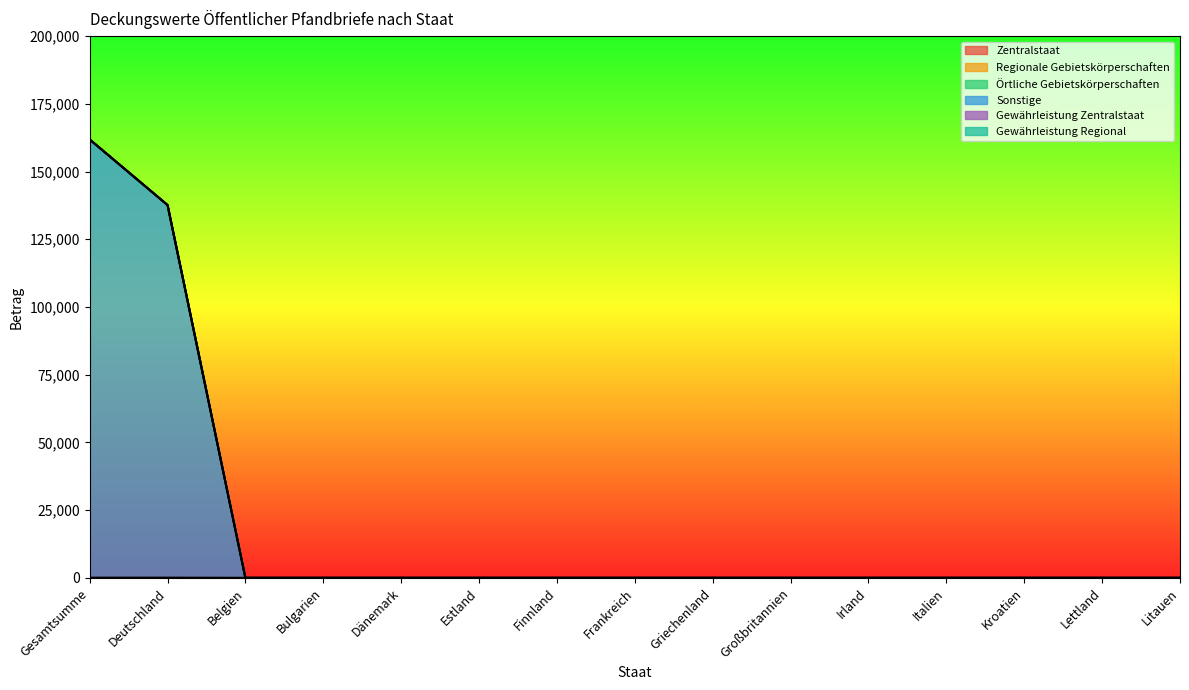

True or false: Sonstige has a value of 84786.6 at Kroatien.

False